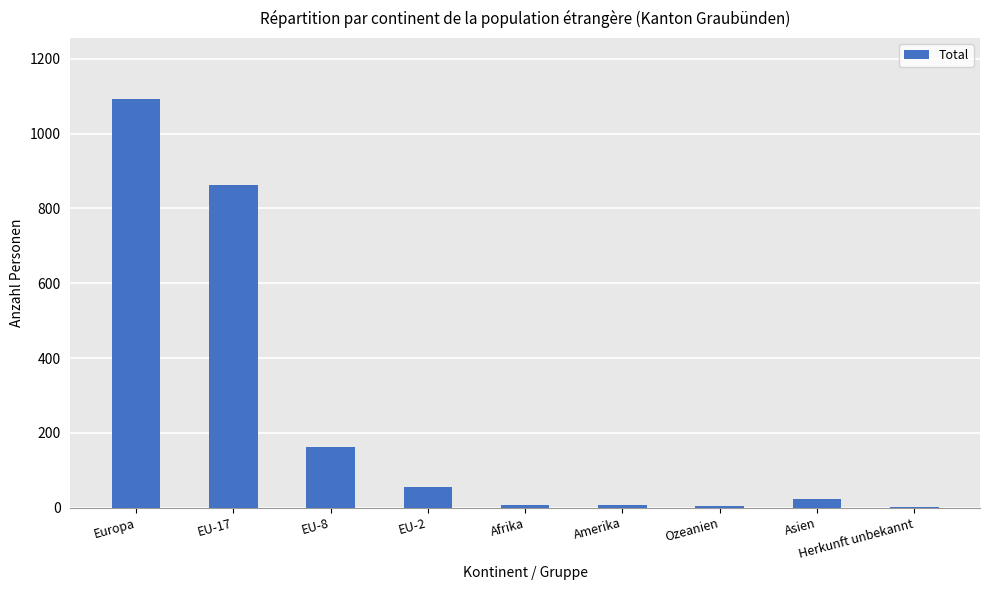

What is the sum of all values?

2217